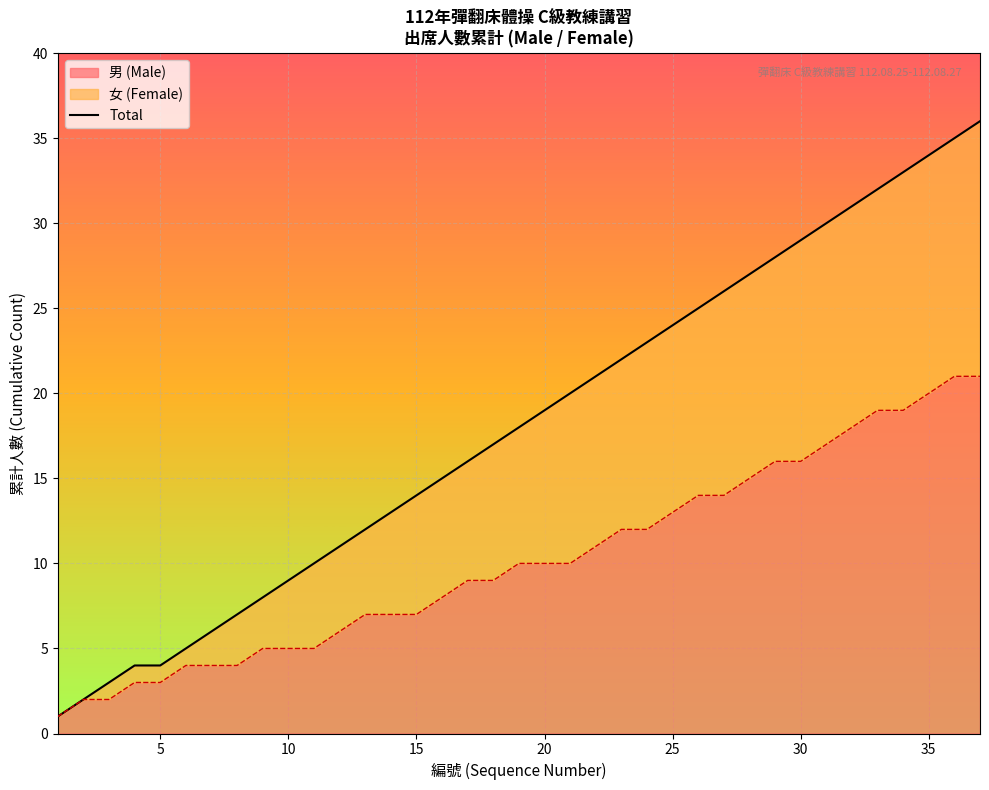

True or false: 男 (Male) has a value of 7 at 15.

True